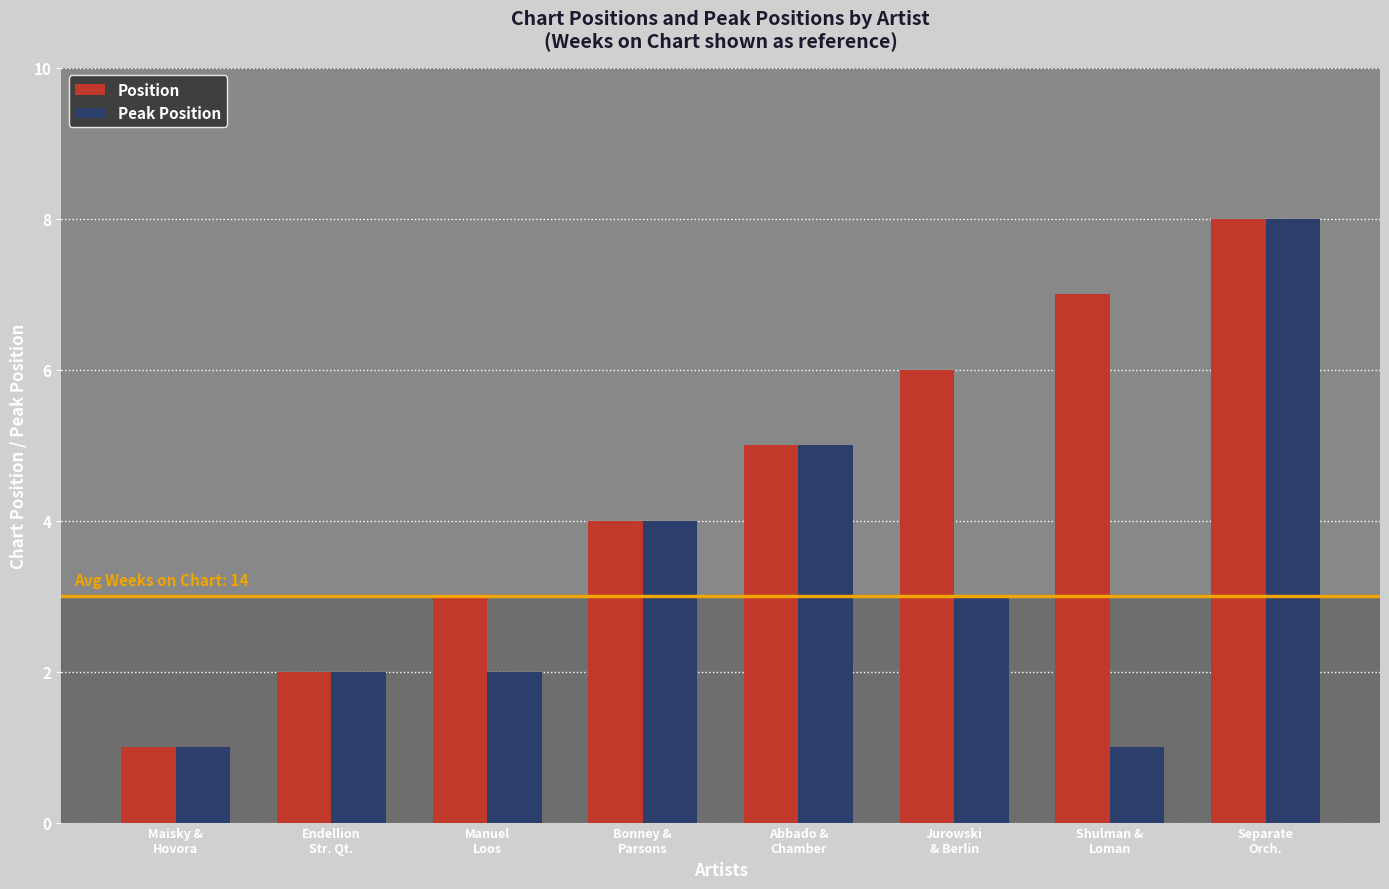

Which series has the largest total across all categories?

Position